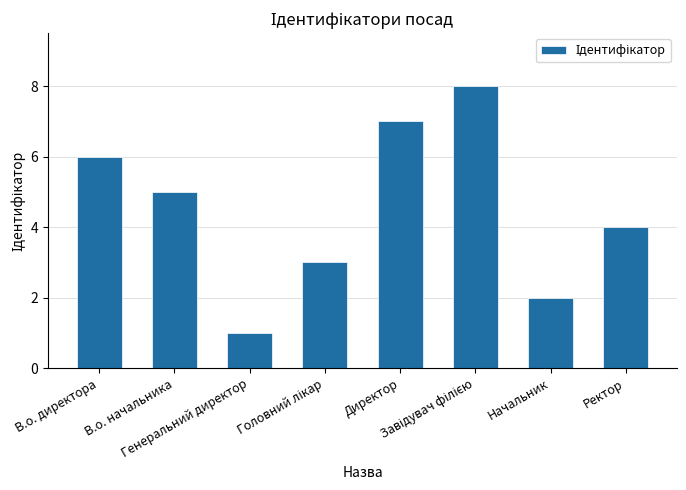

What is the maximum value shown in the chart?

8